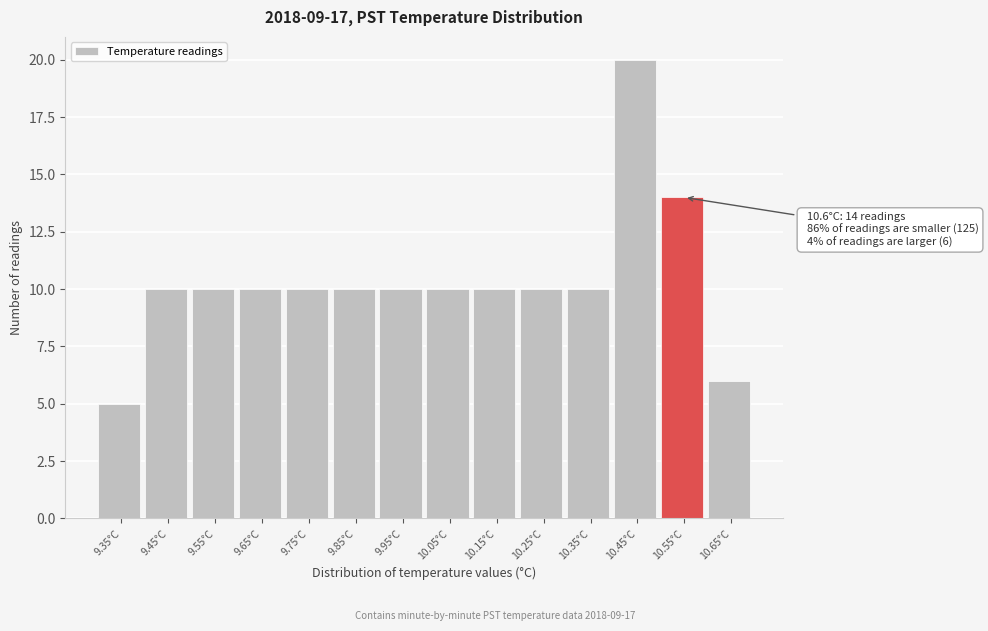

Reading left to right, transcribe all the data shown in this chart.

9.35°C=5	9.45°C=10	9.55°C=10	9.65°C=10	9.75°C=10	9.85°C=10	9.95°C=10	10.05°C=10	10.15°C=10	10.25°C=10	10.35°C=10	10.45°C=20	10.55°C=14	10.65°C=6